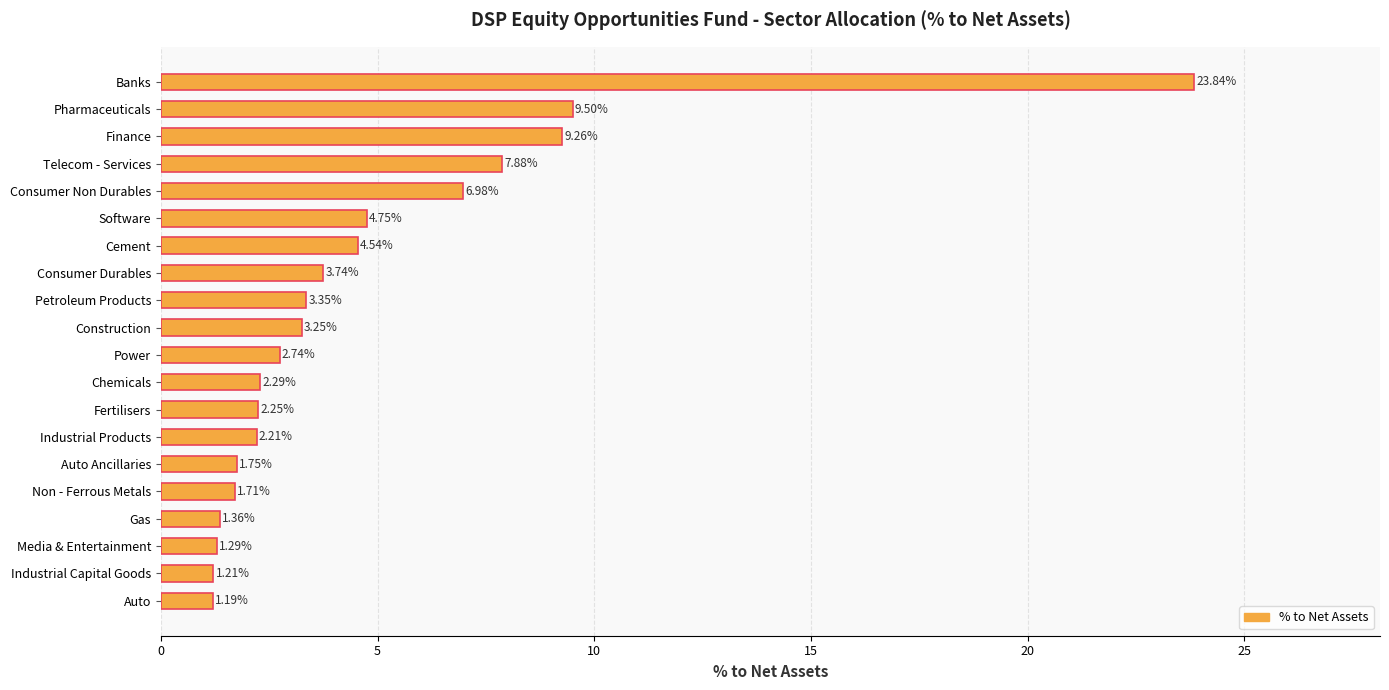

What is the sum of the values at Gas and Finance?

10.6